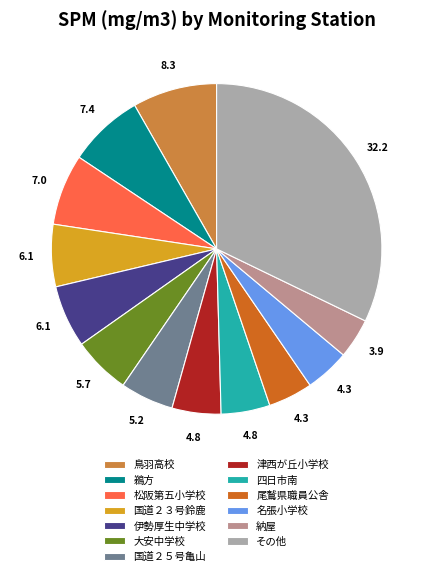

Does 津西が丘小学校 account for over 50% of the chart?

No